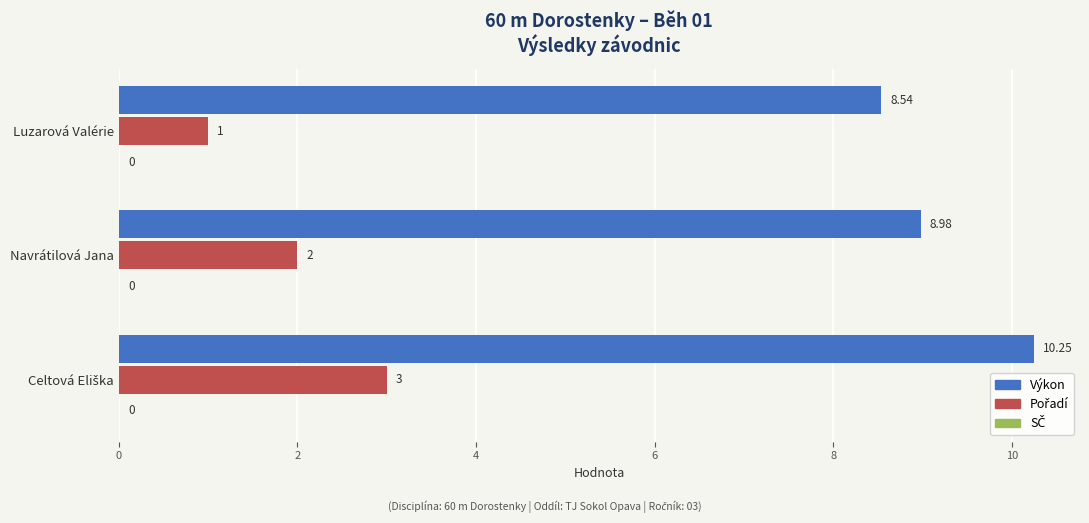

Where is Výkon nearest to the value 9?

Navrátilová Jana